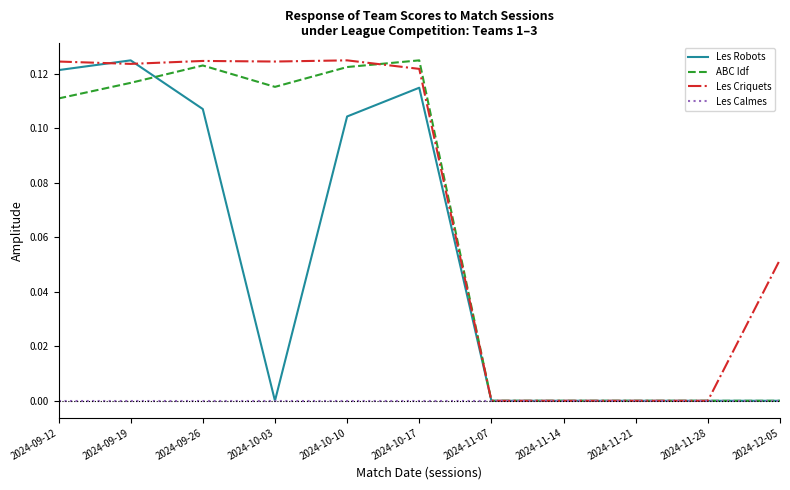

The value of Les Criquets at 2024-09-19 is 0.2. True or false?

False